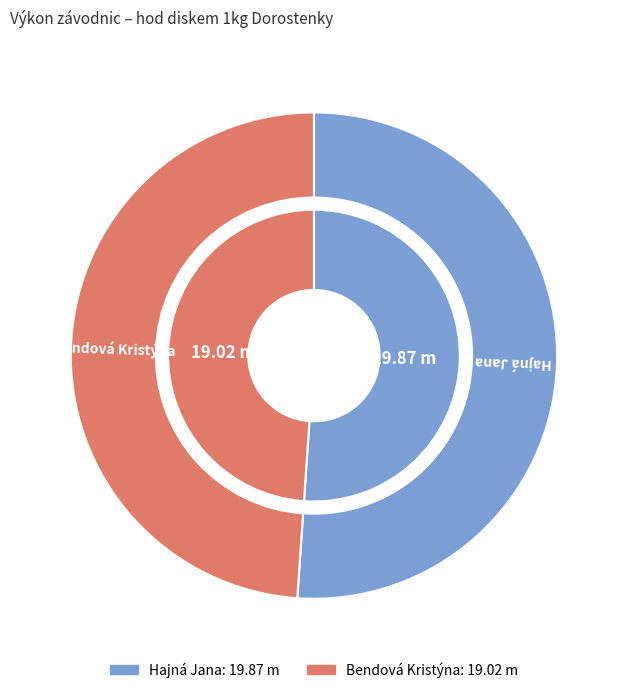

Count the number of slices in the pie.

2